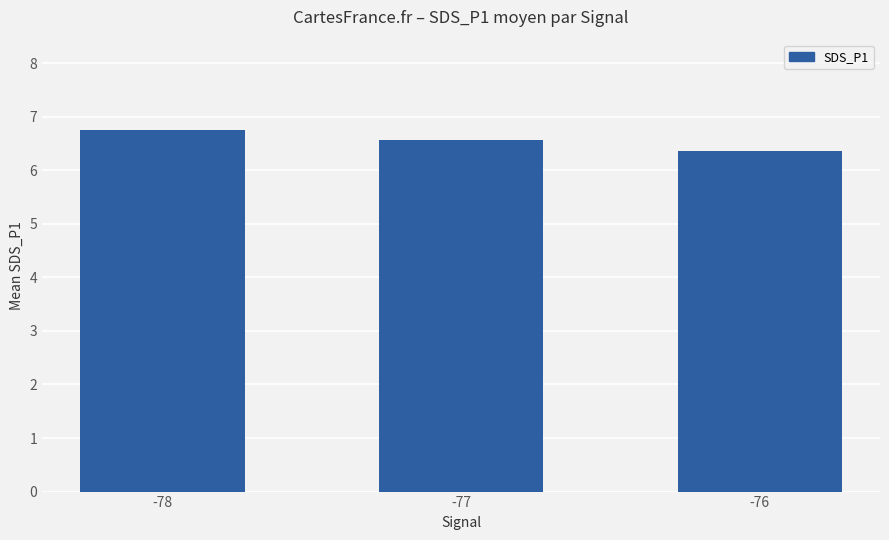

How many series are shown in this chart?

1